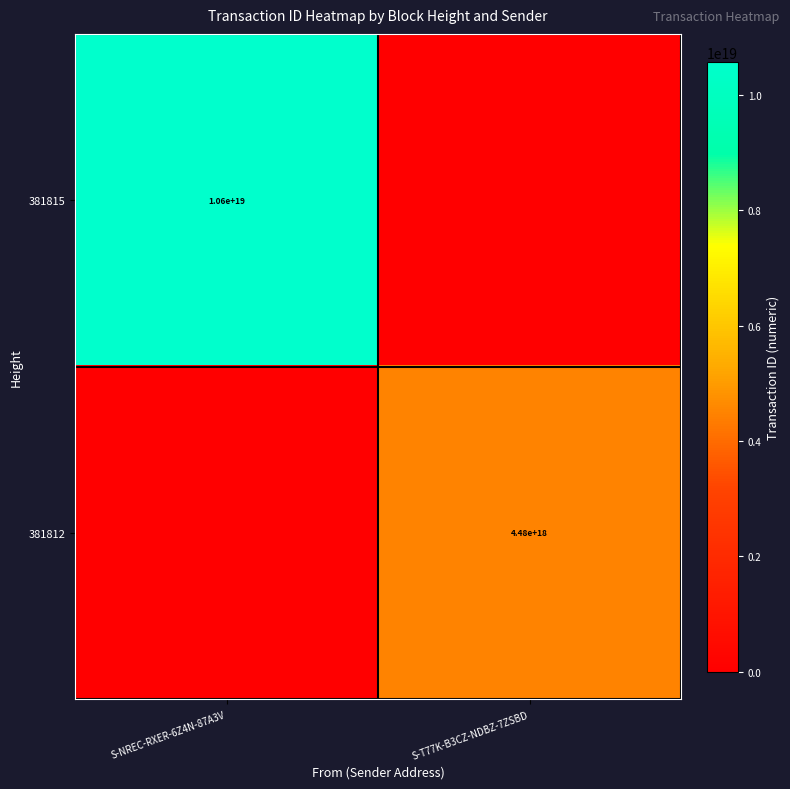

True or false: 381815 has a value of 2301838275076843264 at S-NREC-RXER-6Z4N-87A3V.

False